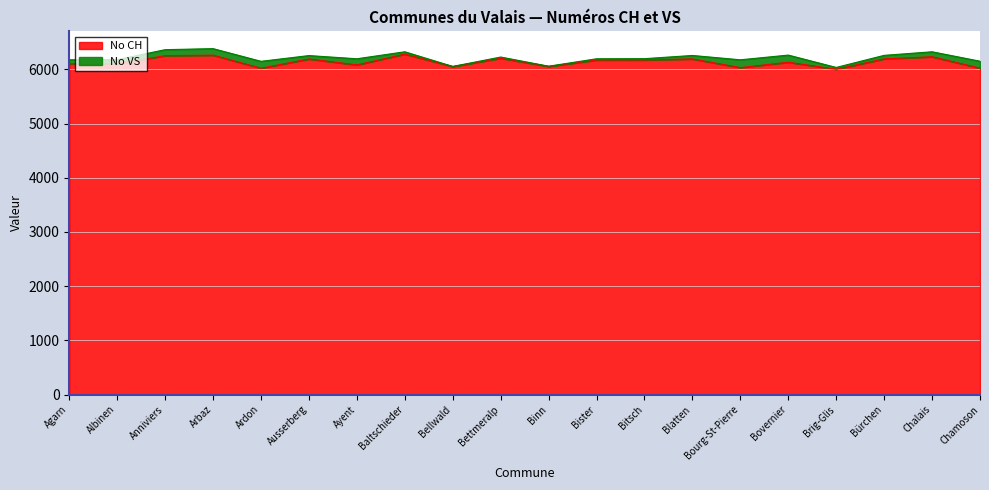

Is it true that No CH equals 2461 at Anniviers?

False